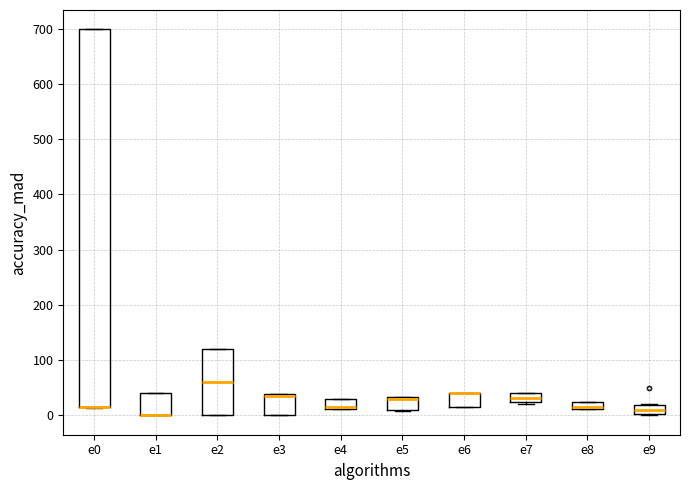

Where is the upper edge of the box for e6 on the y-axis? The values are not printed on the chart, so give them approximately, as read against the axis.

40